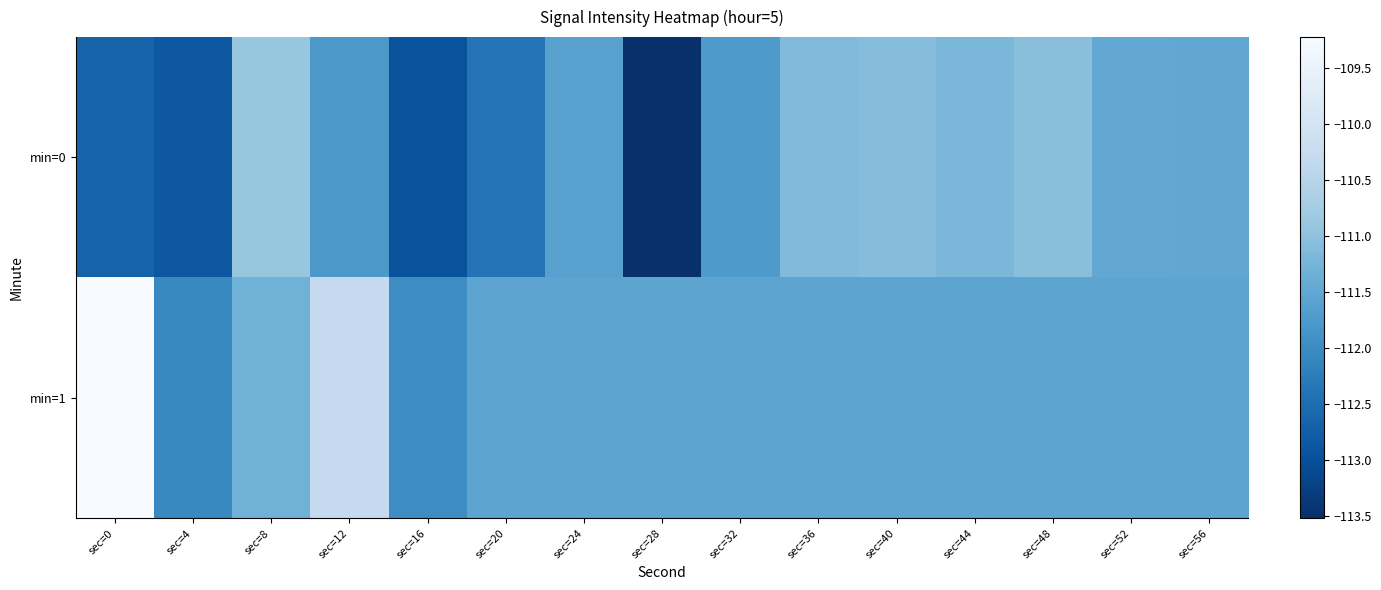

At which category is the sum across all series the highest?

sec=0